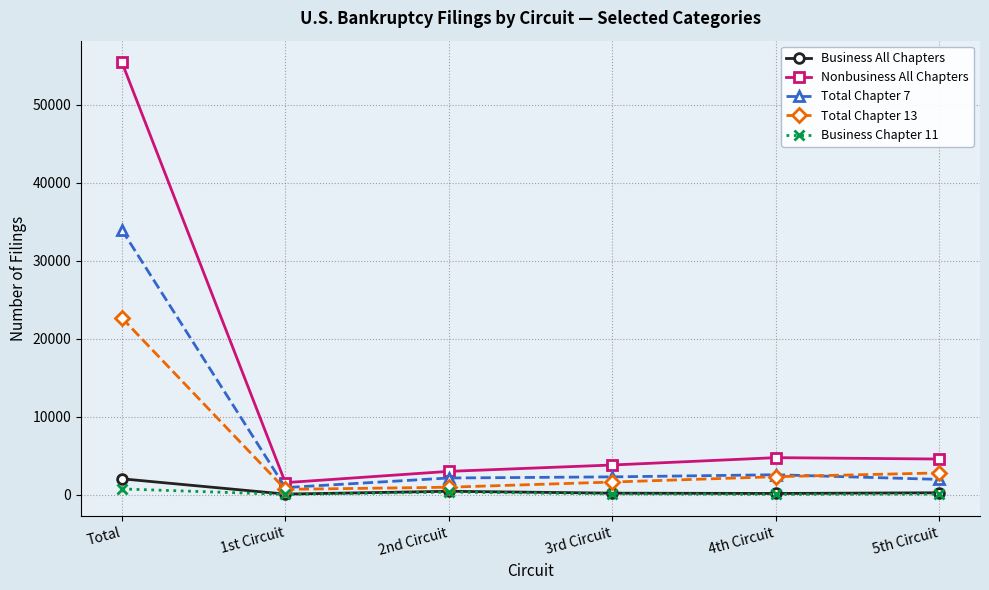

True or false: Nonbusiness All Chapters and Business Chapter 11 intersect in this chart.

False